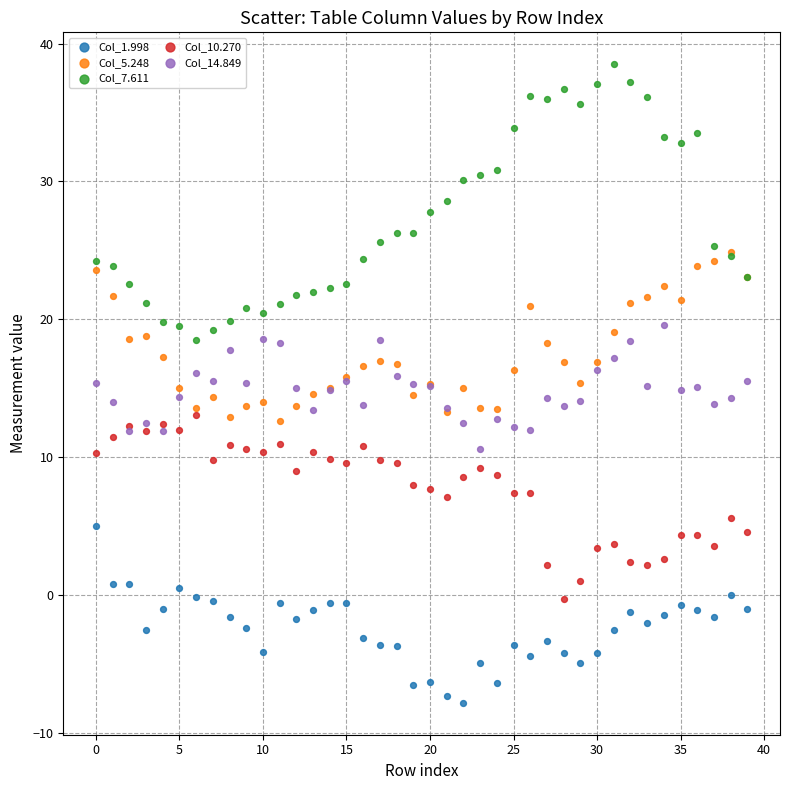

What are all the series names shown in the legend?

Col_1.998, Col_5.248, Col_7.611, Col_10.270, Col_14.849